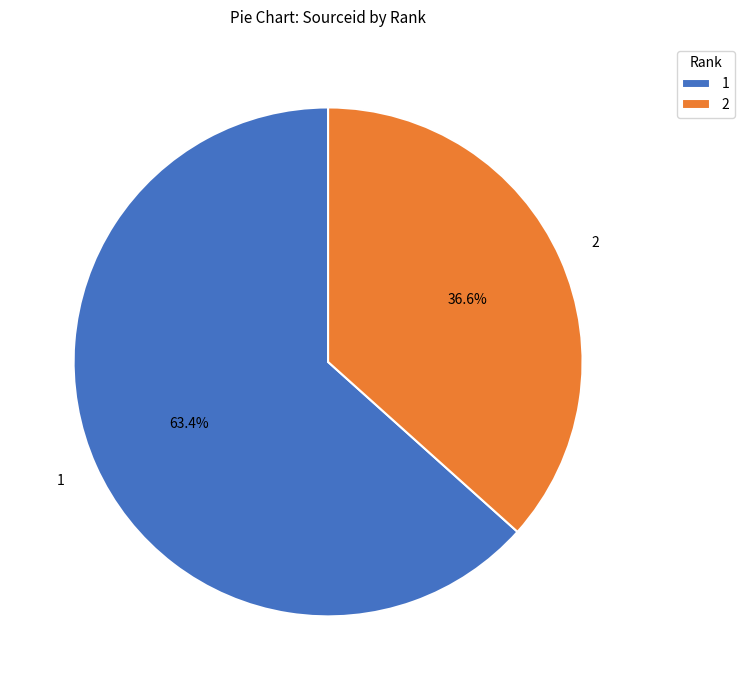

Is there a majority slice in this chart?

Yes